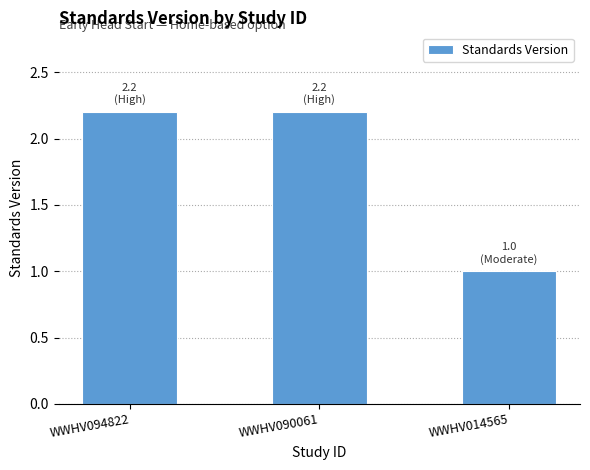

Reading right to left, what are all the values shown in this chart?

WWHV014565=1.0	WWHV090061=2.2	WWHV094822=2.2